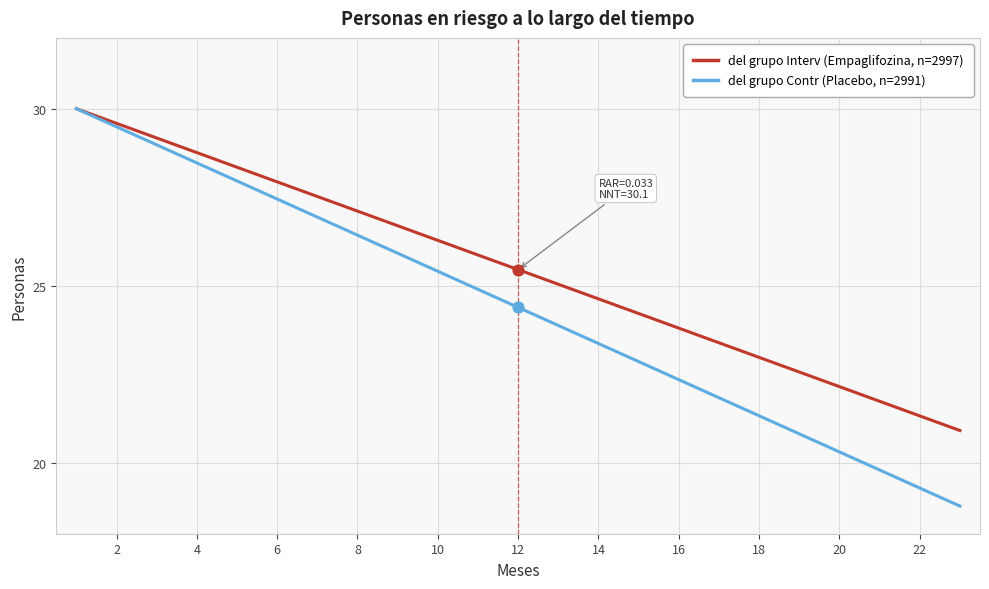

Which series has the widest spread of values?

del grupo Contr (Placebo, n=2991)